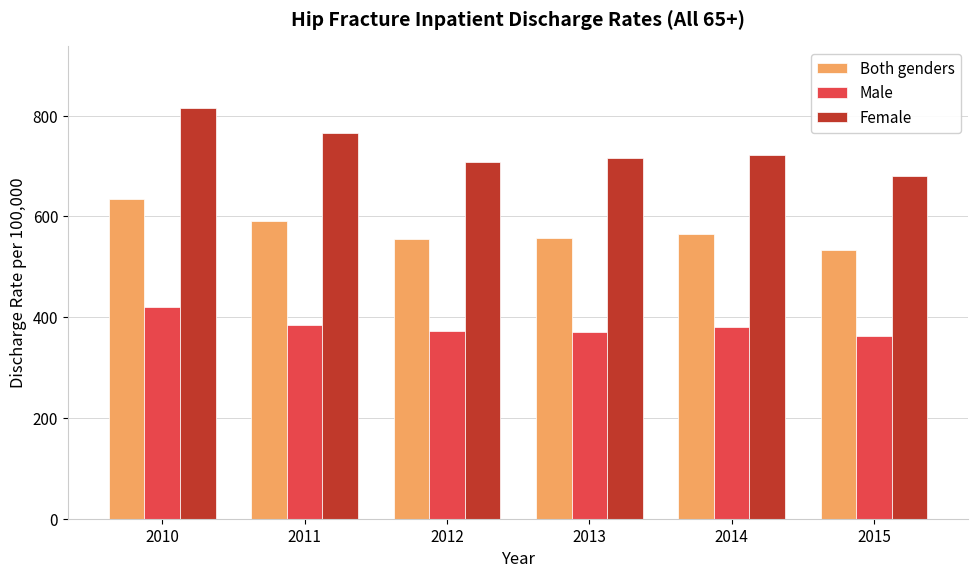

What value does the Female series have at 2010?

815.2